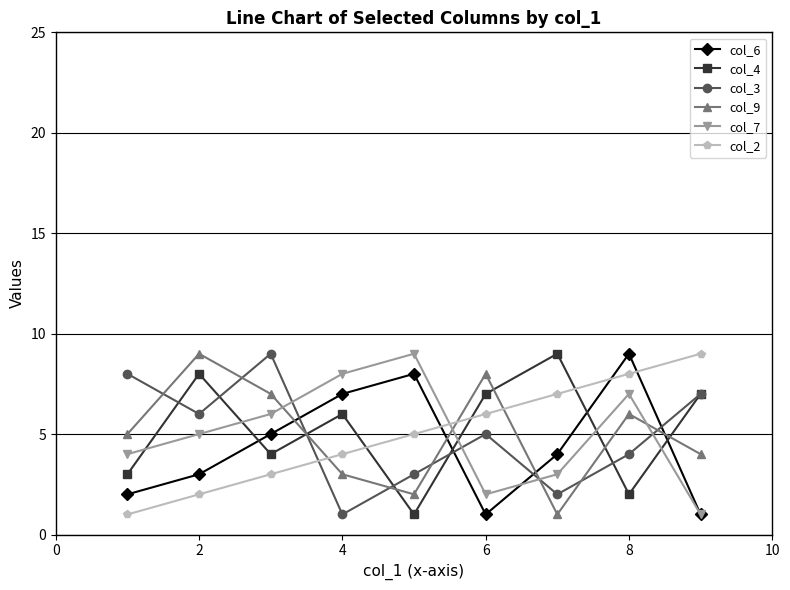

Which series has the largest total across all categories?

col_4